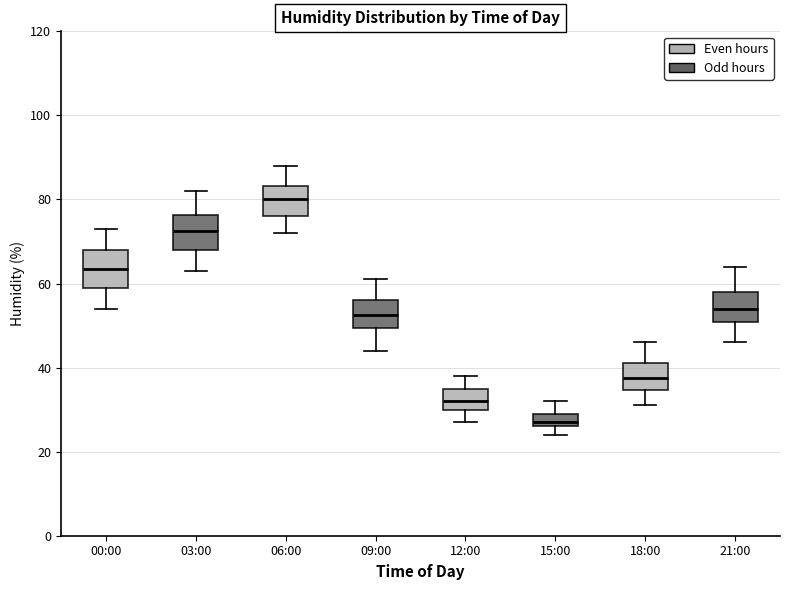

Which box's median line is the lowest?

15:00